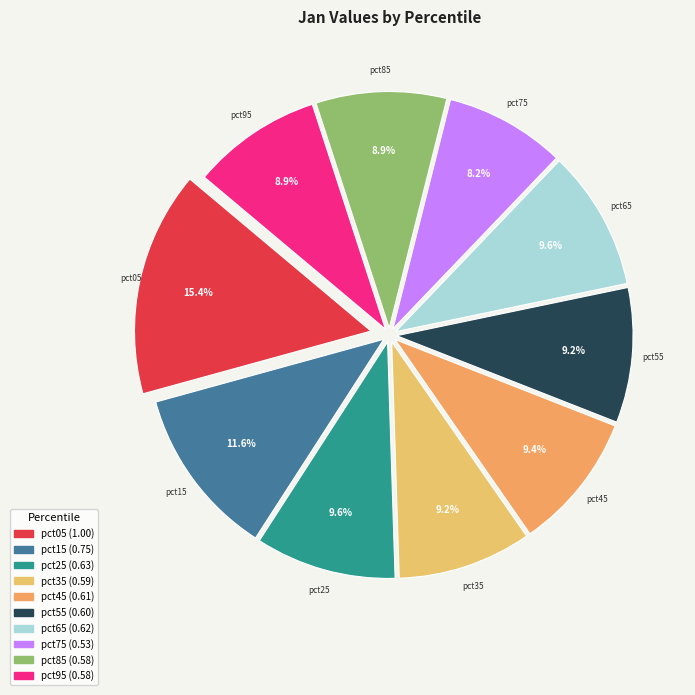

Rank the categories by value from highest to lowest.

pct05, pct15, pct25, pct65, pct45, pct55, pct35, pct85, pct95, pct75